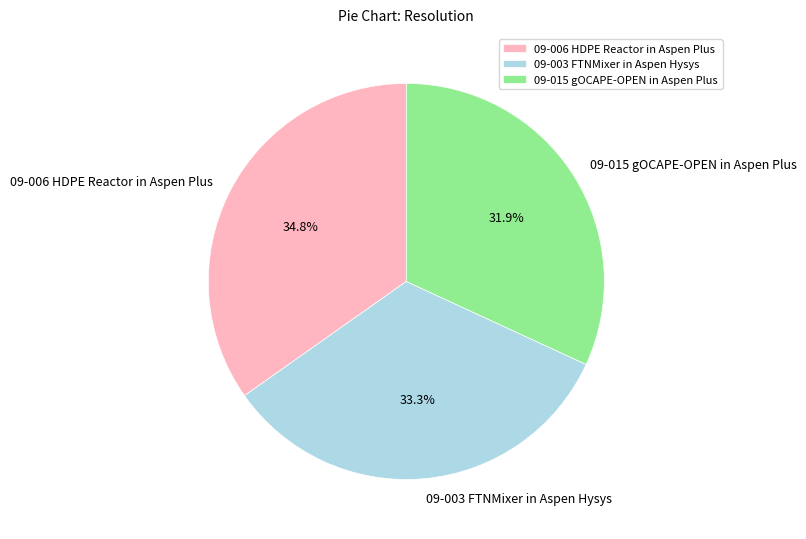

Is there any slice that represents more than half of the pie?

No